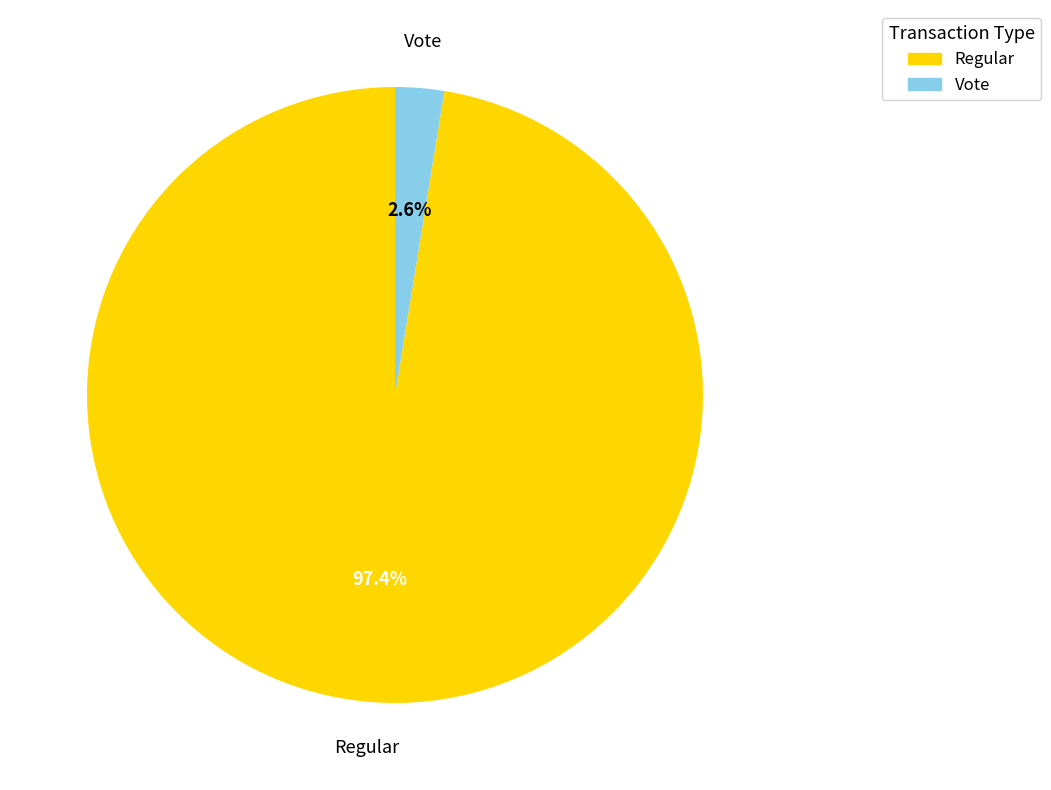

To the nearest percent, what is the average slice percentage?

50%